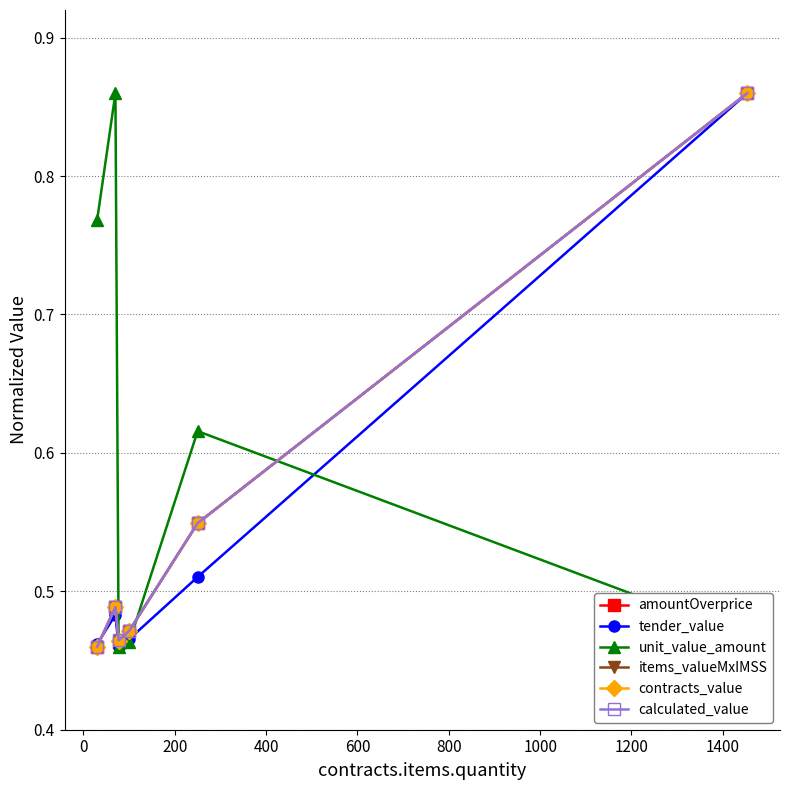

At how many categories does at least one series exceed 0?

6